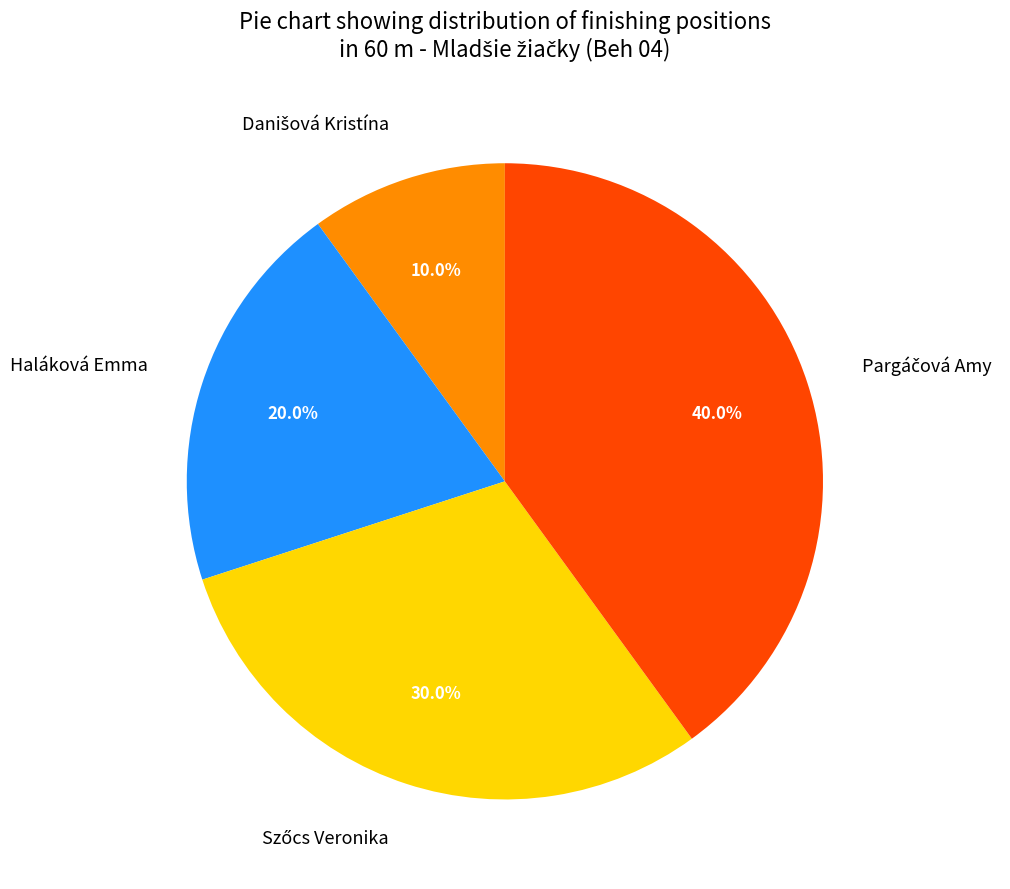

Is there a majority slice in this chart?

No